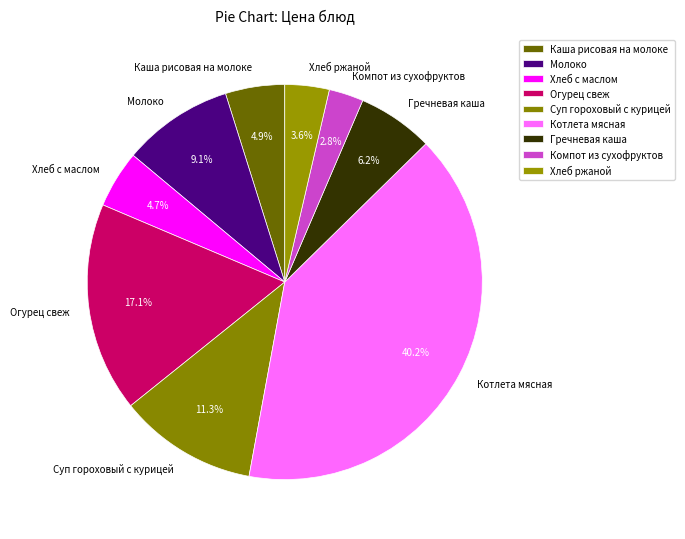

What percentage is the Хлеб с маслом slice, to the nearest percent?

5%